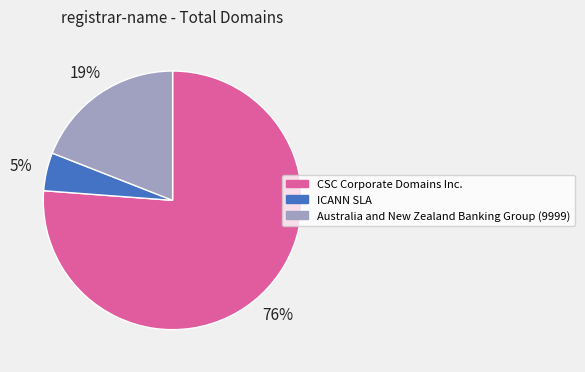

Between CSC Corporate Domains Inc. and Australia and New Zealand Banking Group (9999), which is larger?

CSC Corporate Domains Inc.